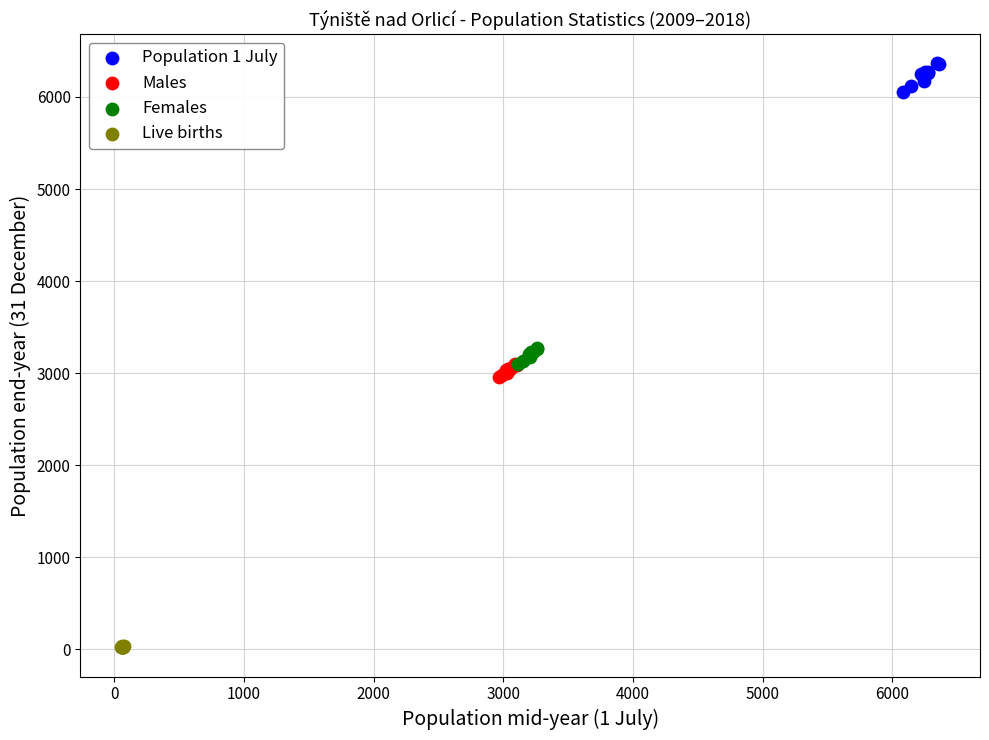

Which series reaches the maximum Y coordinate?

Population 1 July